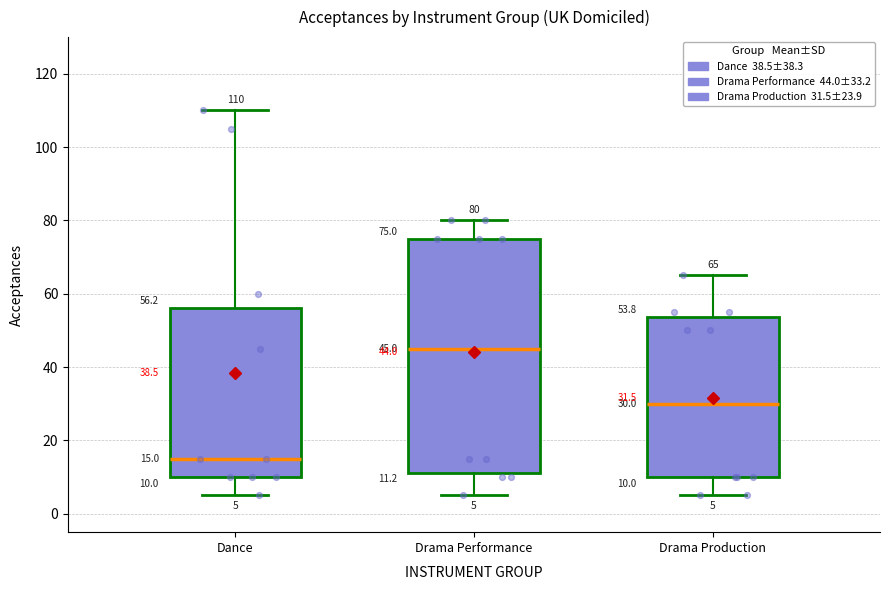

Which box has the lowest median line?

Dance